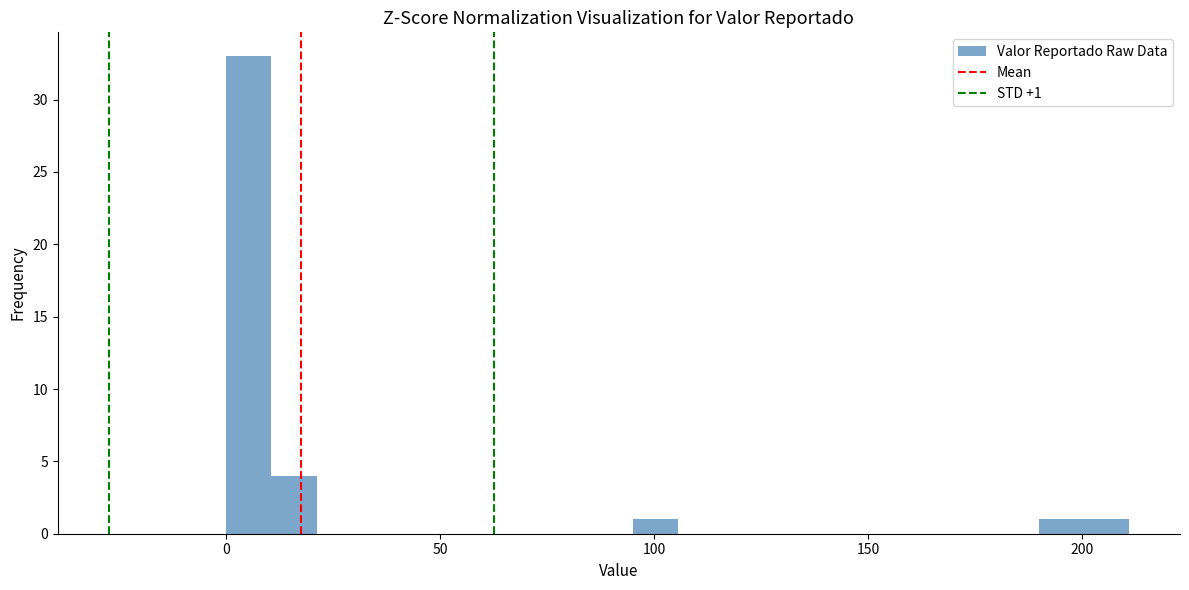

Read against the x-axis, roughly where is the centre of the tallest bar?

5